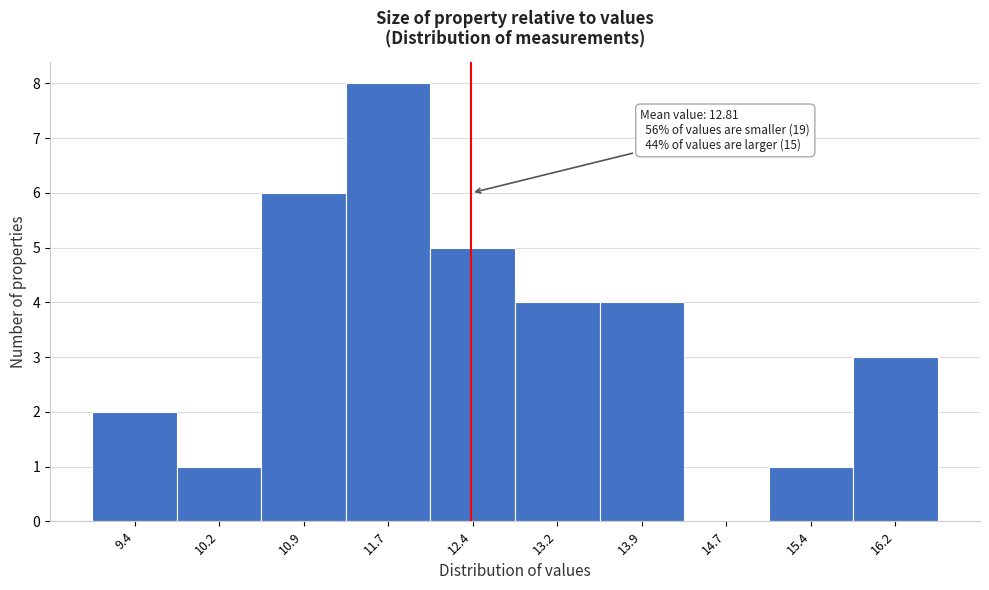

Reading right to left, what are all the values shown in this chart?

16.2=3	15.4=1	14.7=0	13.9=4	13.2=4	12.4=5	11.7=8	10.9=6	10.2=1	9.4=2